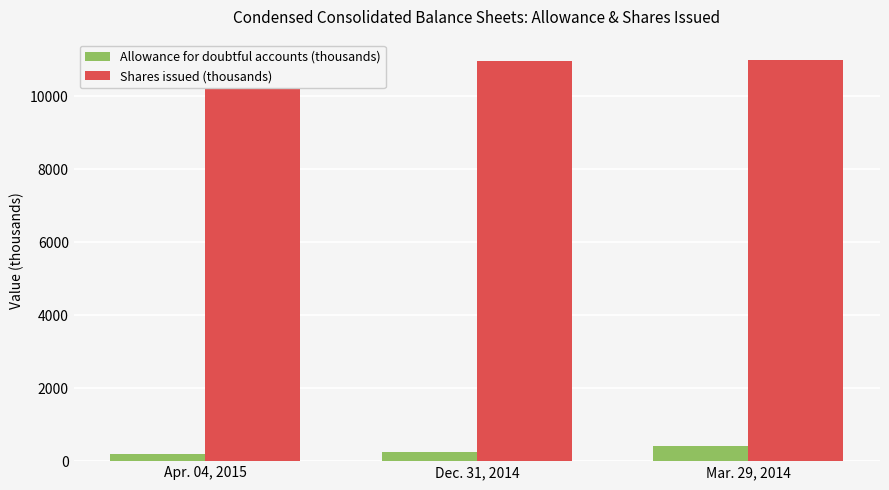

How many values in the Shares issued (thousands) series are below 10997?

1